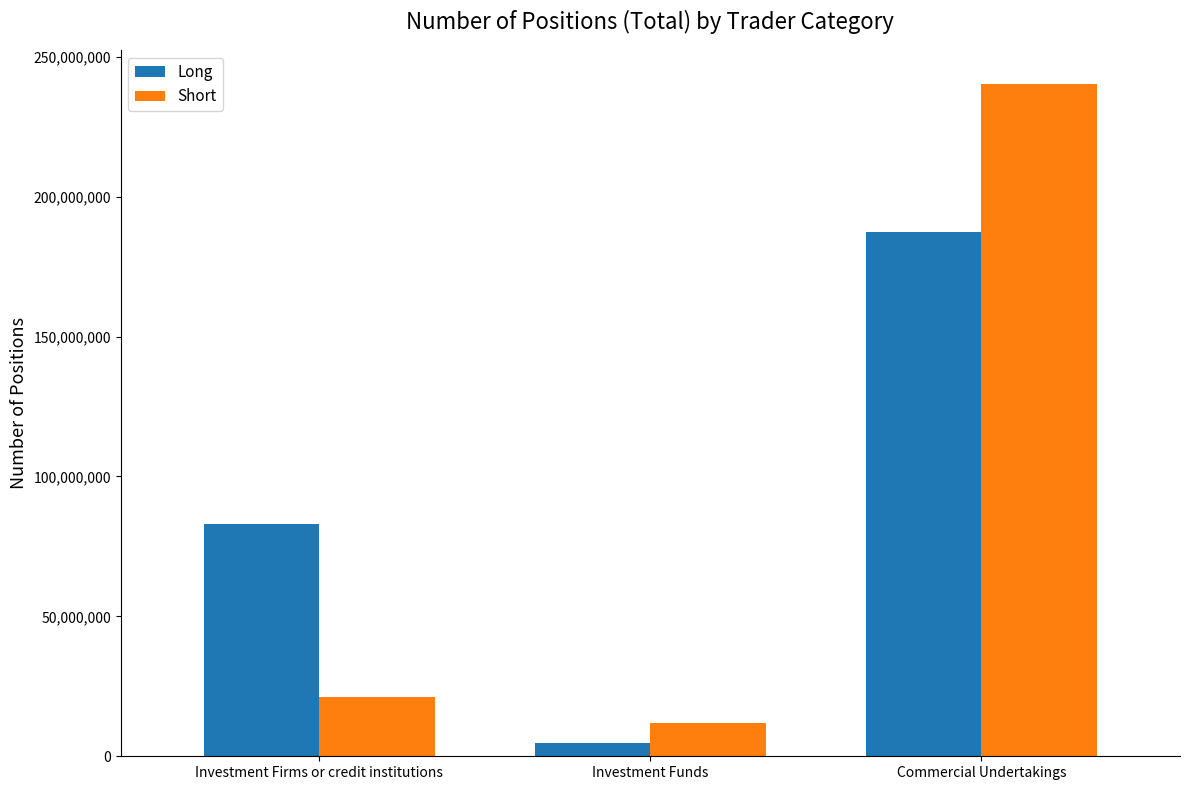

What is the label of the 2nd bar from the left?

Investment Funds